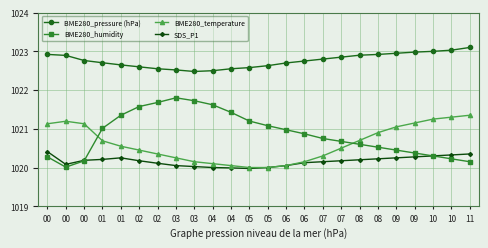

Reading left to right, what are all the values shown in this chart?

BME280_pressure (hPa): 00=1022.9	00=1022.9	00=1022.8	01=1022.7	01=1022.6	02=1022.6	02=1022.5	03=1022.5	03=1022.5	04=1022.5	04=1022.5	05=1022.6	05=1022.6	06=1022.7	06=1022.8	07=1022.8	07=1022.9	08=1022.9	08=1022.9	09=1023.0	09=1023.0	10=1023.0	10=1023.0	11=1023.1
BME280_humidity: 00=1020.3	00=1020.0	00=1020.2	01=1021.0	01=1021.4	02=1021.6	02=1021.7	03=1021.8	03=1021.7	04=1021.6	04=1021.4	05=1021.2	05=1021.1	06=1021.0	06=1020.9	07=1020.8	07=1020.7	08=1020.6	08=1020.5	09=1020.5	09=1020.4	10=1020.3	10=1020.2	11=1020.1
BME280_temperature: 00=1021.1	00=1021.2	00=1021.1	01=1020.7	01=1020.5	02=1020.5	02=1020.4	03=1020.2	03=1020.1	04=1020.1	04=1020.0	05=1020.0	05=1020.0	06=1020.0	06=1020.1	07=1020.3	07=1020.5	08=1020.7	08=1020.9	09=1021.0	09=1021.1	10=1021.2	10=1021.3	11=1021.4
SDS_P1: 00=1020.4	00=1020.1	00=1020.2	01=1020.2	01=1020.2	02=1020.2	02=1020.1	03=1020.0	03=1020.0	04=1020.0	04=1020.0	05=1020.0	05=1020.0	06=1020.0	06=1020.1	07=1020.1	07=1020.2	08=1020.2	08=1020.2	09=1020.2	09=1020.3	10=1020.3	10=1020.3	11=1020.4